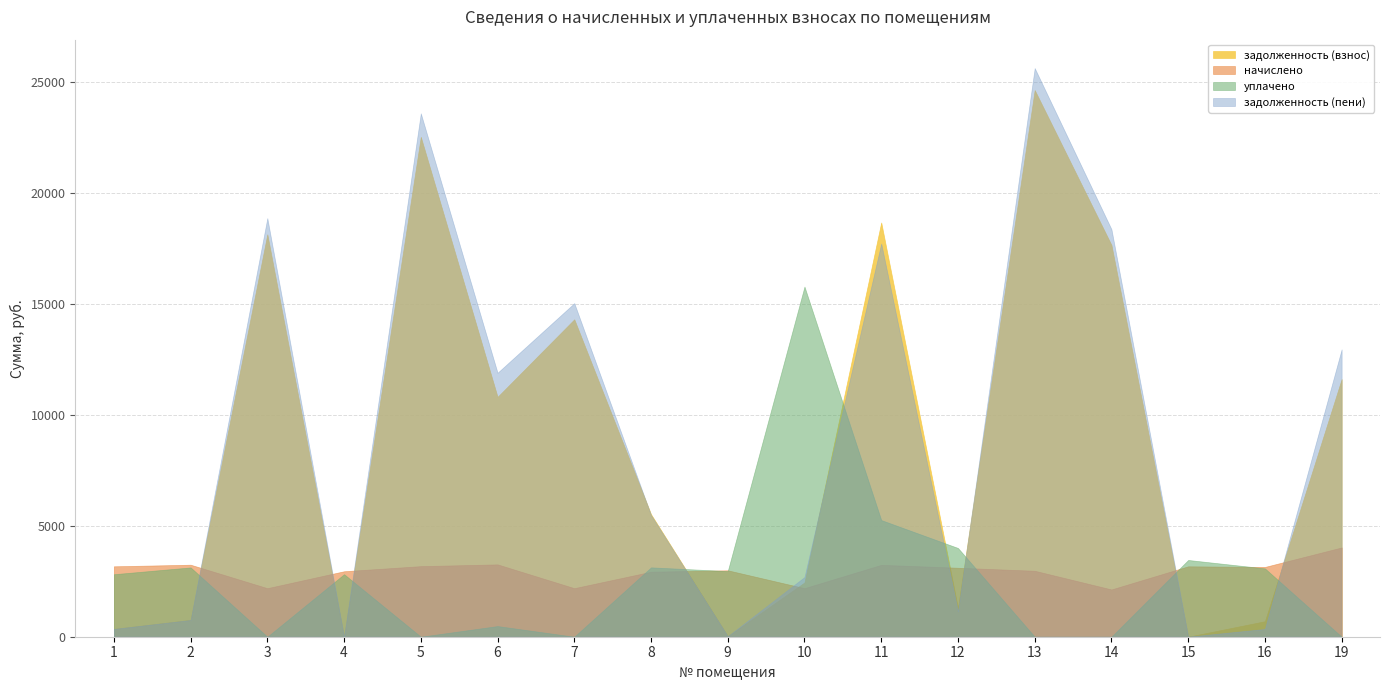

Which series ends up on top after the final intersection of задолженность (пени) and уплачено?

задолженность (пени)